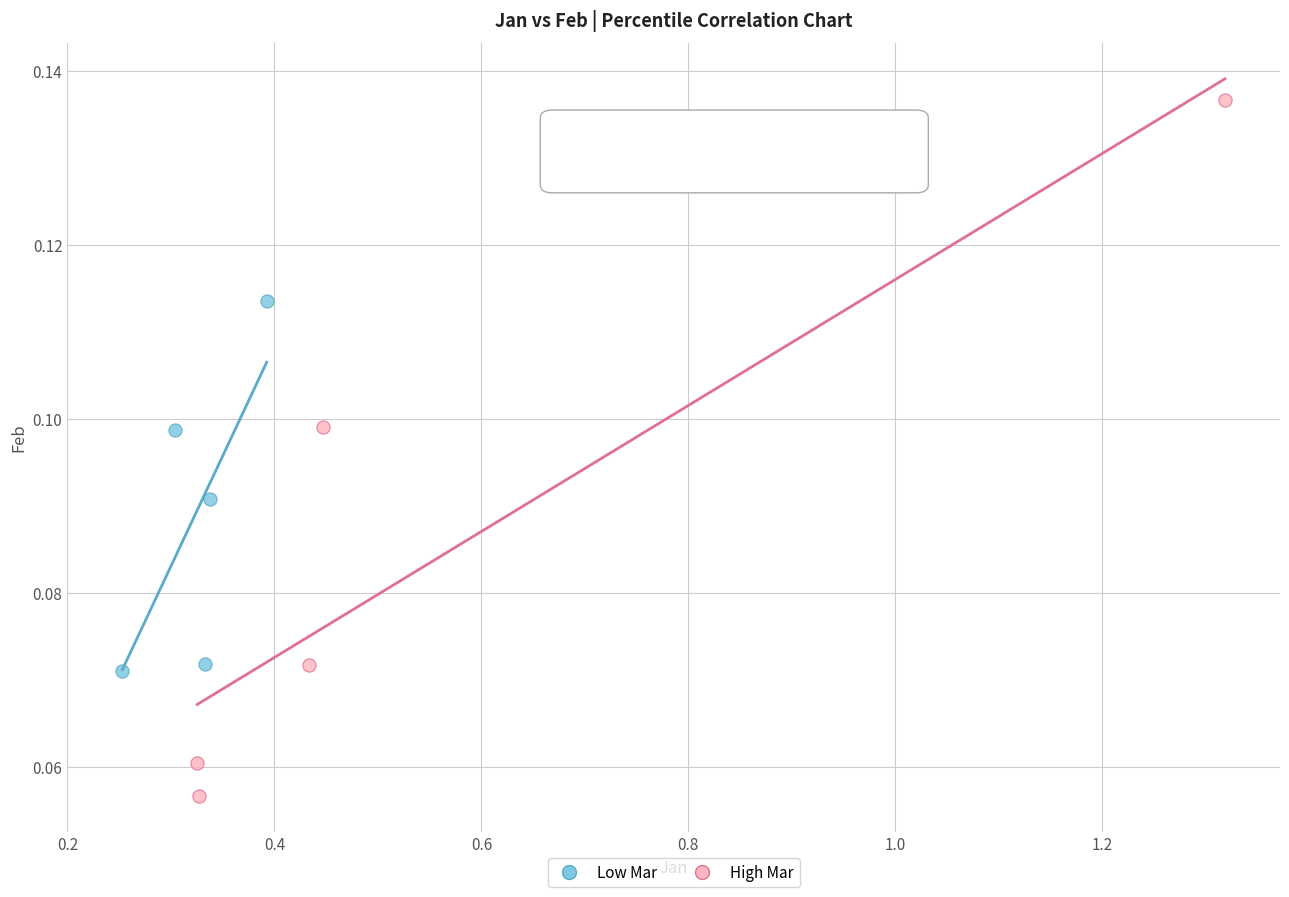

Which series contains the highest Y value?

High Mar